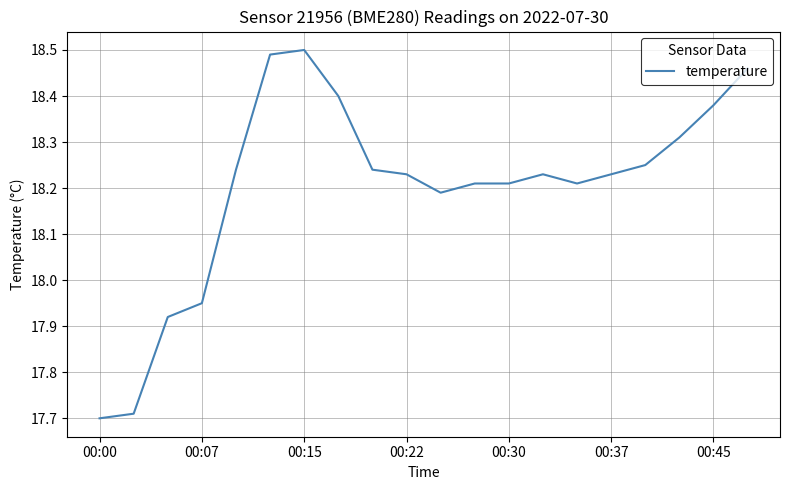

How many lines are shown in the chart?

1